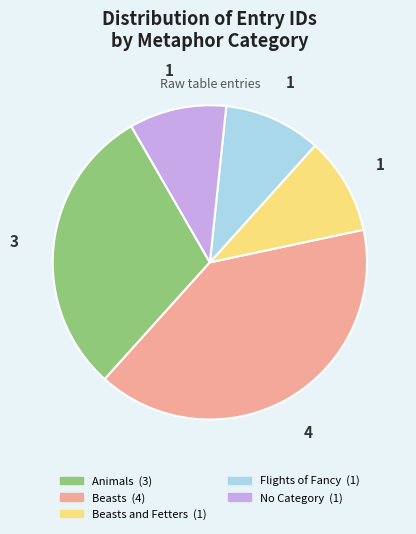

Is there any slice that represents more than half of the pie?

No